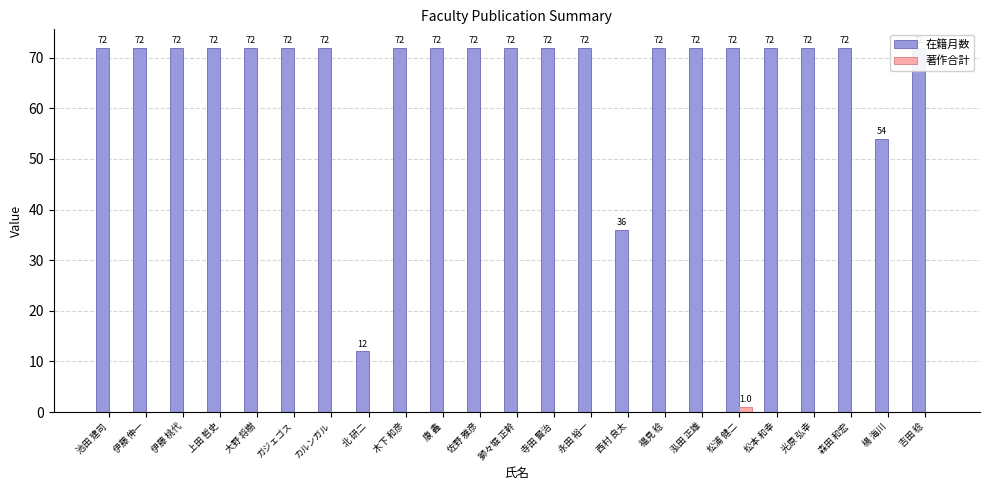

True or false: 在籍月数 has a value of 109 at ガジェゴス.

False